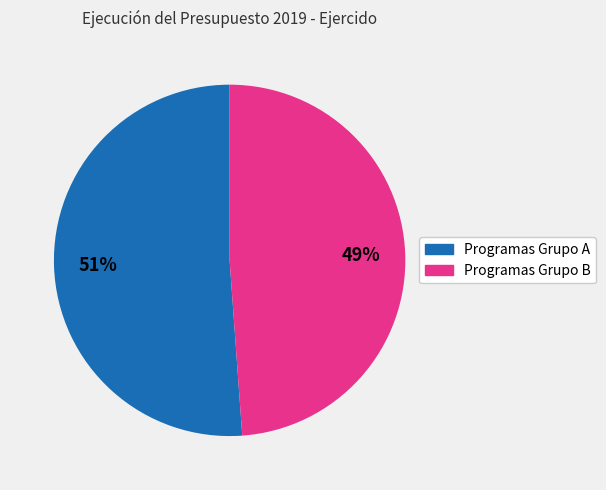

To the nearest percent, what is the difference between the largest and smallest slice percentages?

2%